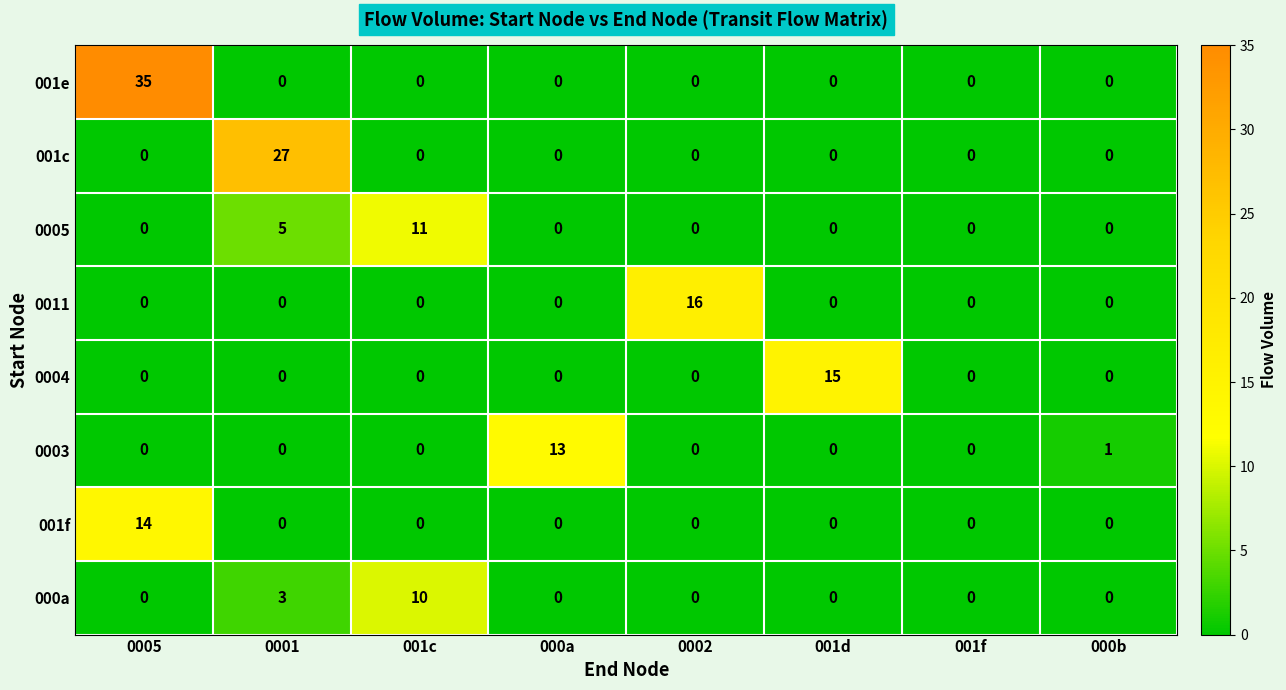

Which series has the largest total across all categories?

001e